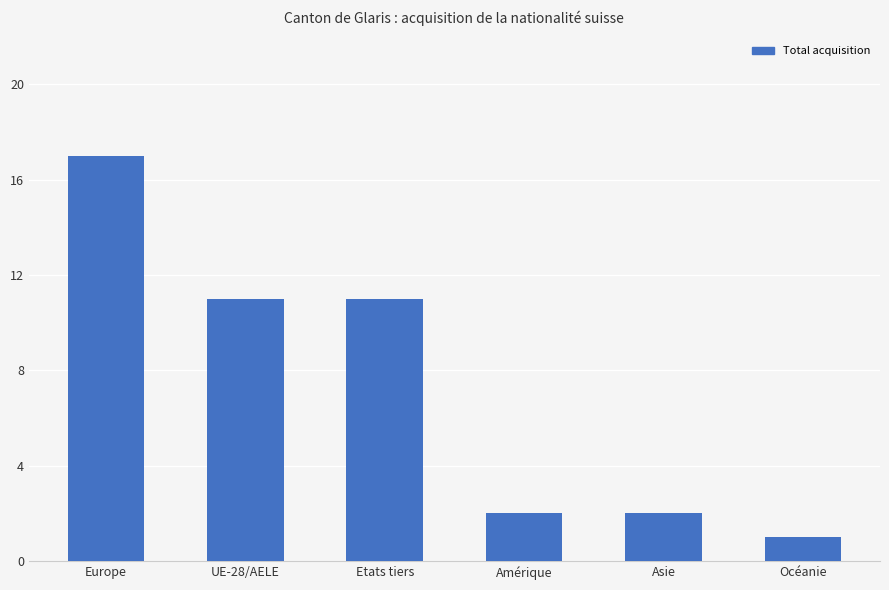

Between Etats tiers and Europe, which is larger?

Europe